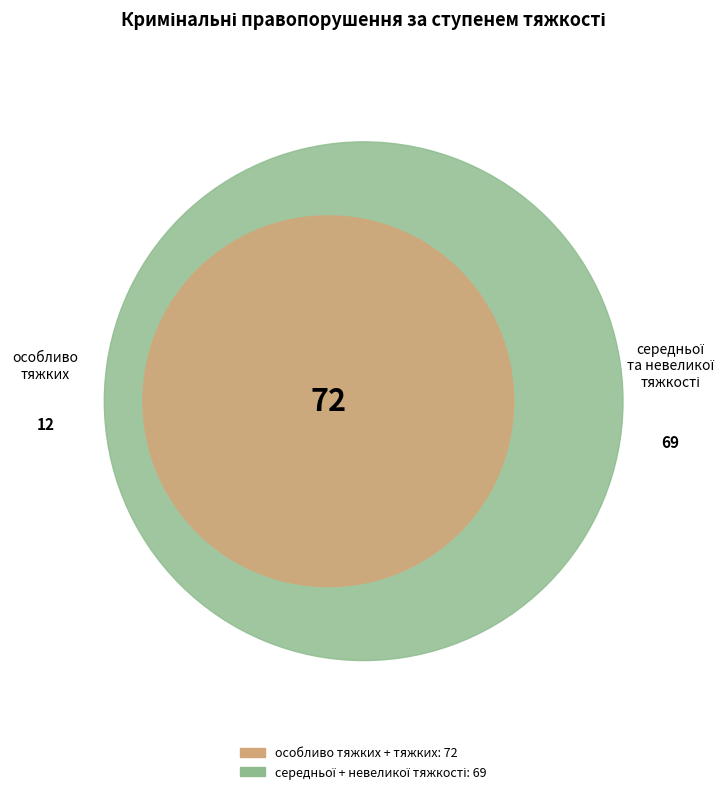

Which category has the smallest portion of the pie?

особливо тяжких